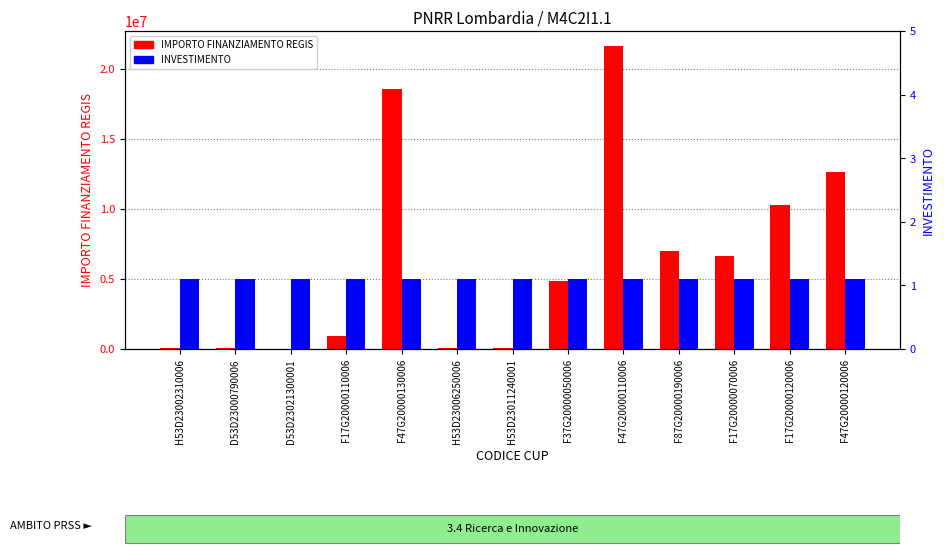

The value of IMPORTO FINANZIAMENTO REGIS at D53D23000790006 is 49139.4. True or false?

False